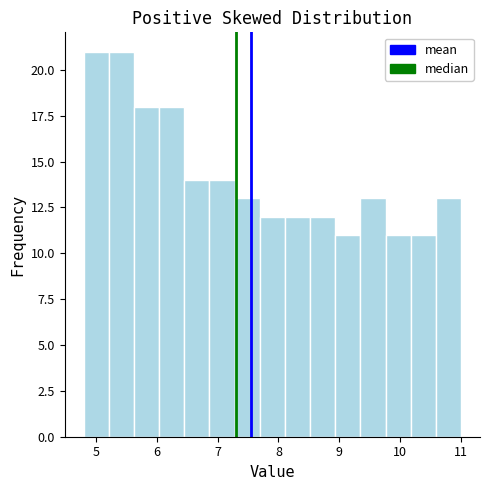

What is the height of the bar covering 6.0 to 6.5 on the x-axis? Neither the bar edges nor the heights are printed on the chart, so give them approximately, as read against the axes.

18